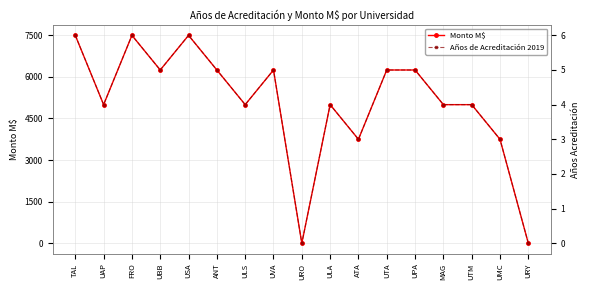

At which label does Monto M$ first exceed 4996?

TAL